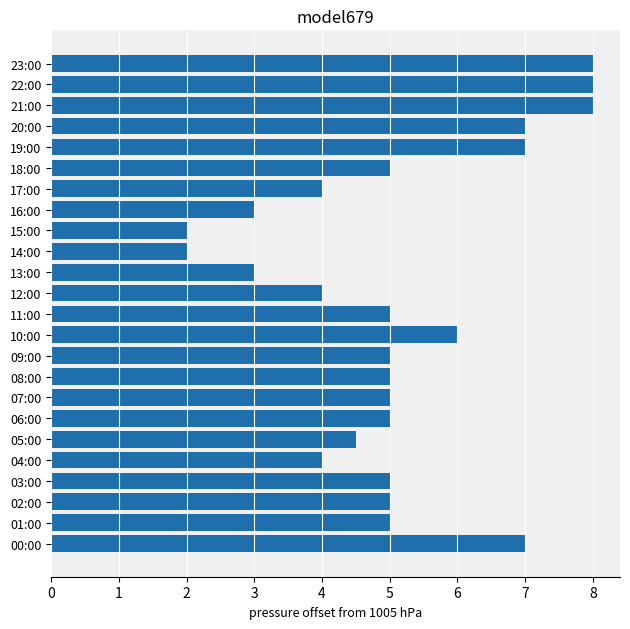

The chart shows a value of 12.0 at 20:00. True or false?

False